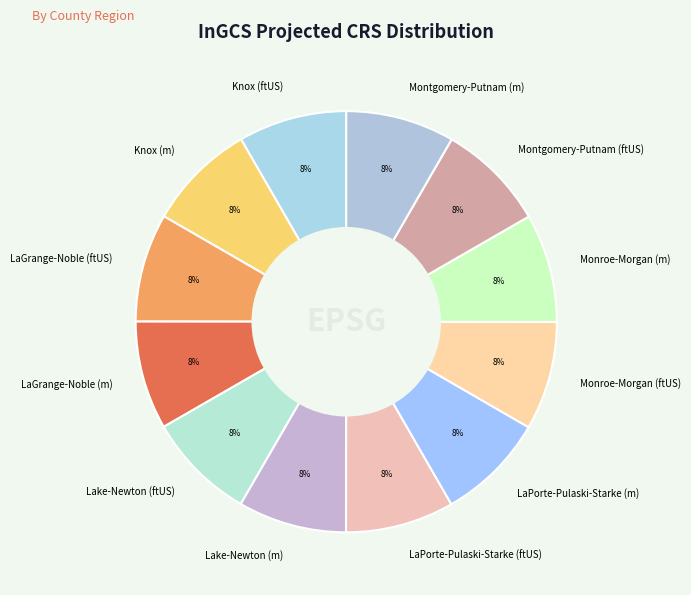

To the nearest percent, what portion does Monroe-Morgan (m) represent?

8%